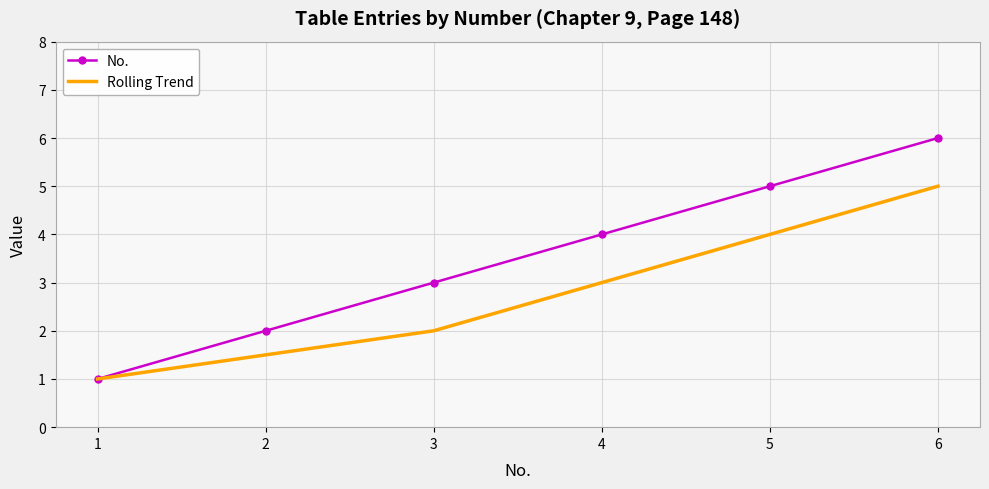

What is the spread (max minus min) of values at 2?

0.5